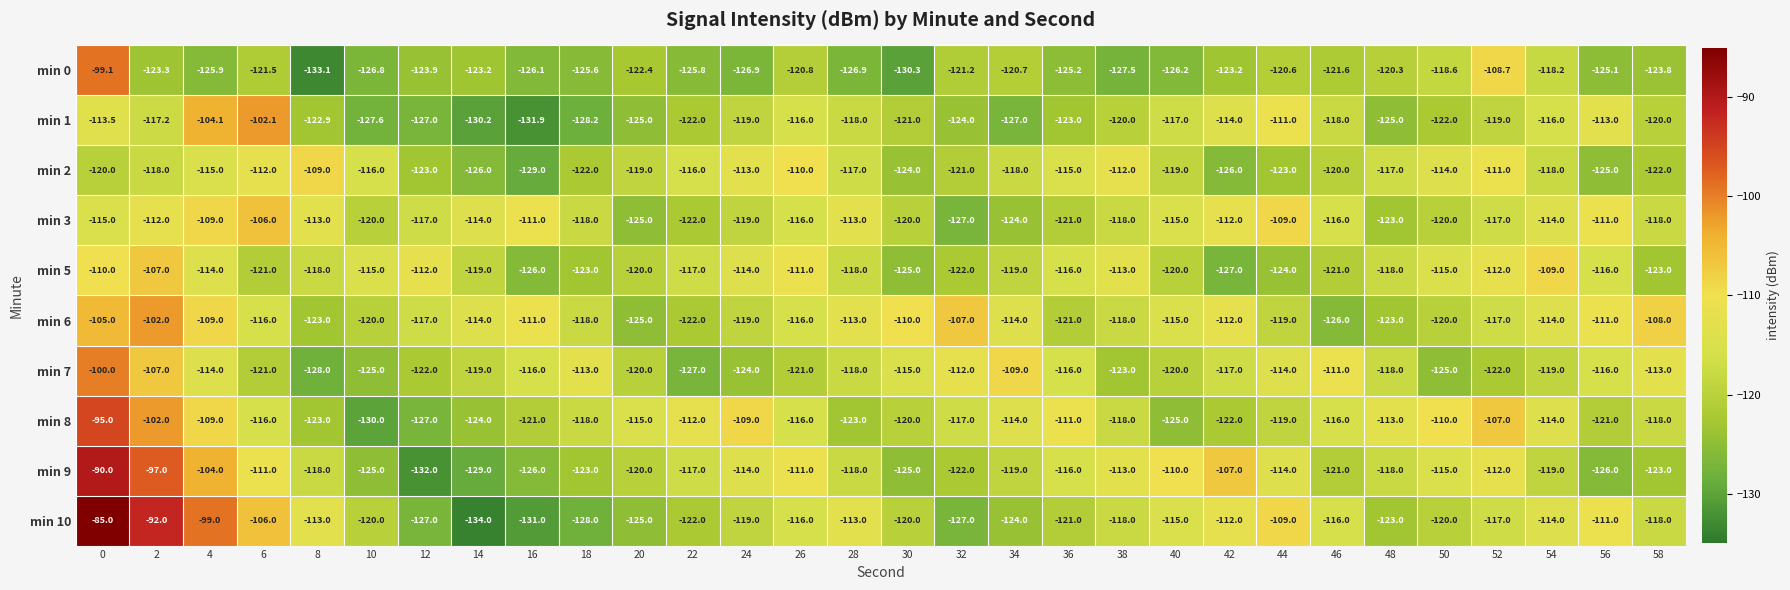

Which category has the lowest value across all series?

14